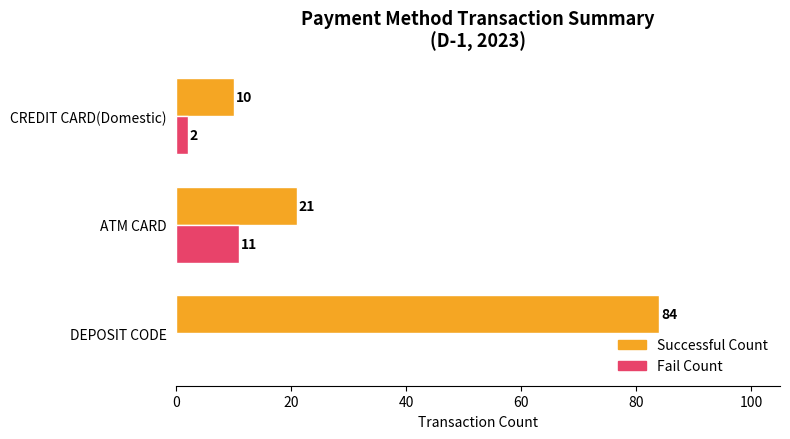

What is the sum of all Successful Count values?

115